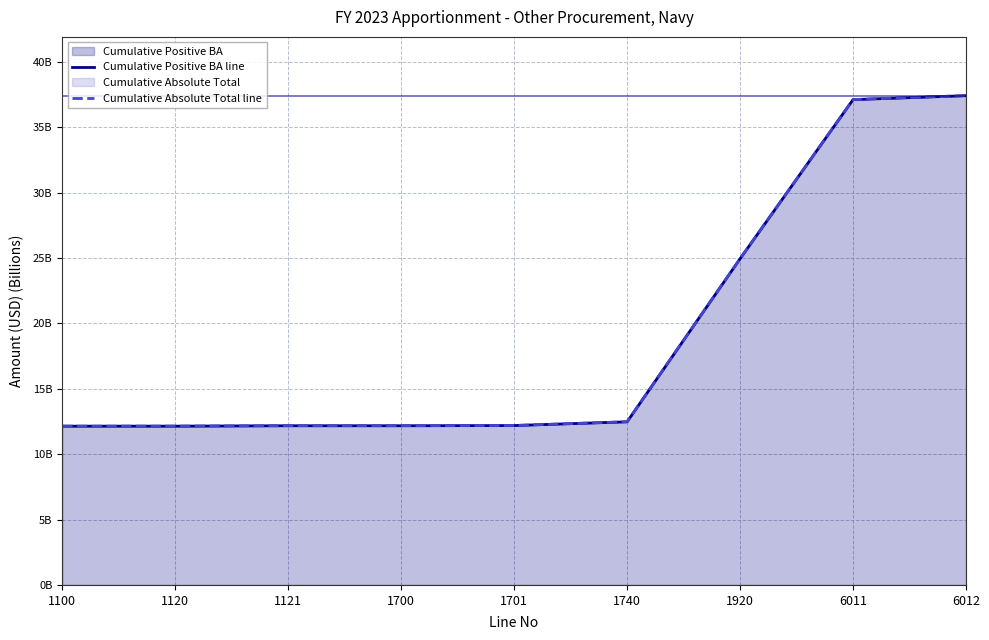

What is the total value across all series at 1920?

49.9